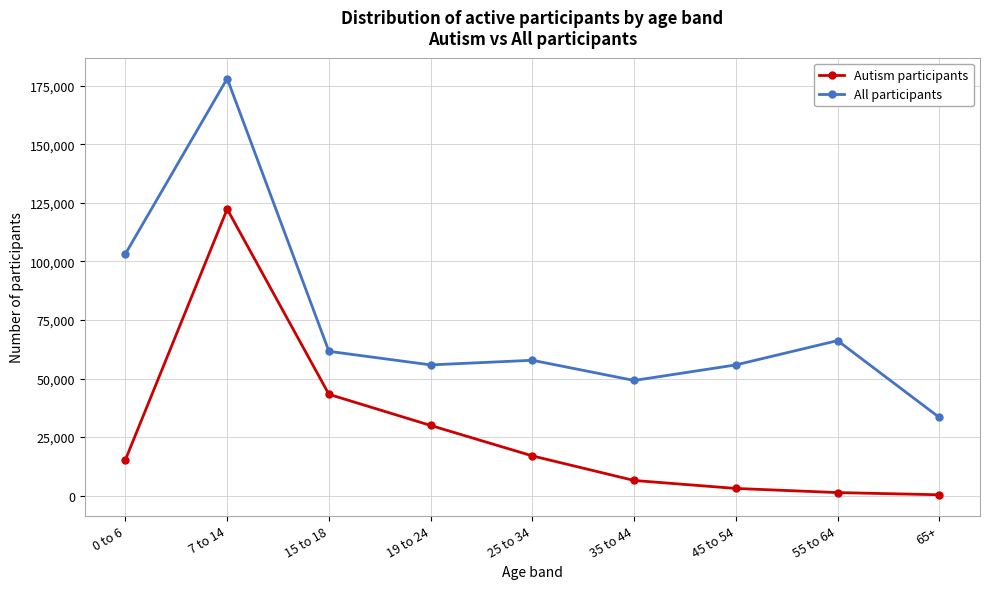

What is the total value across all series at 65+?

33706